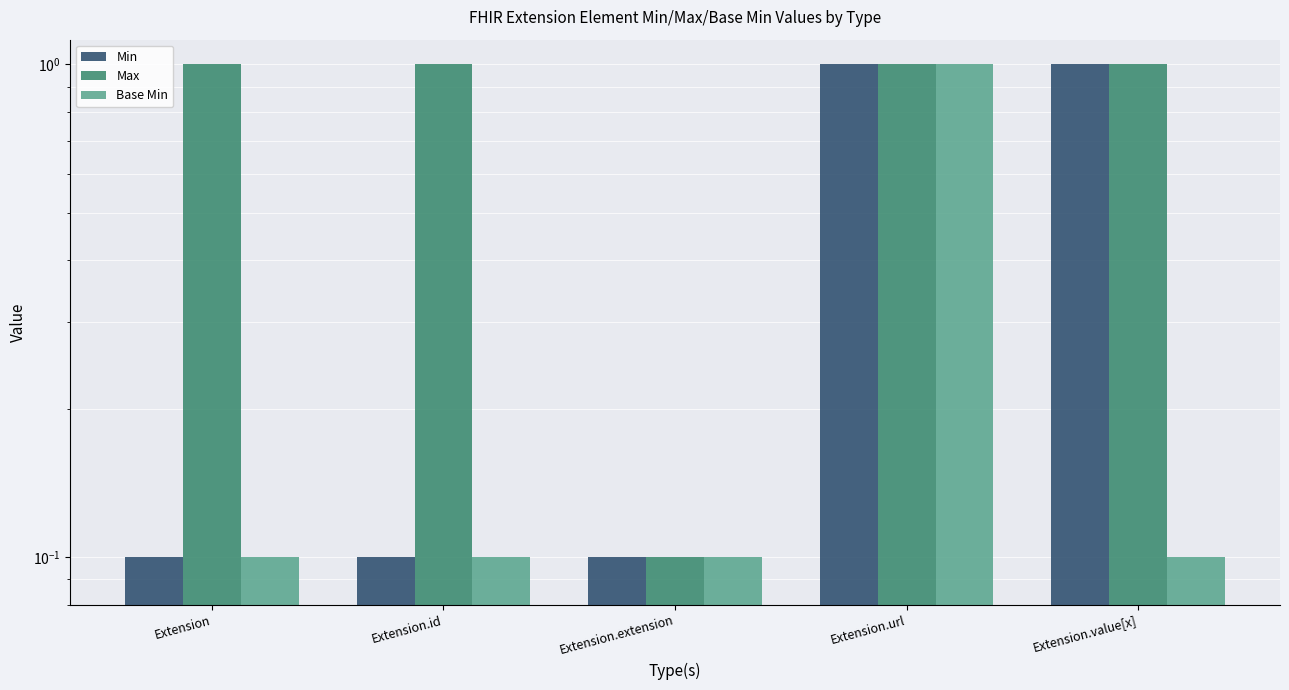

At which label does Min reach its minimum?

Extension